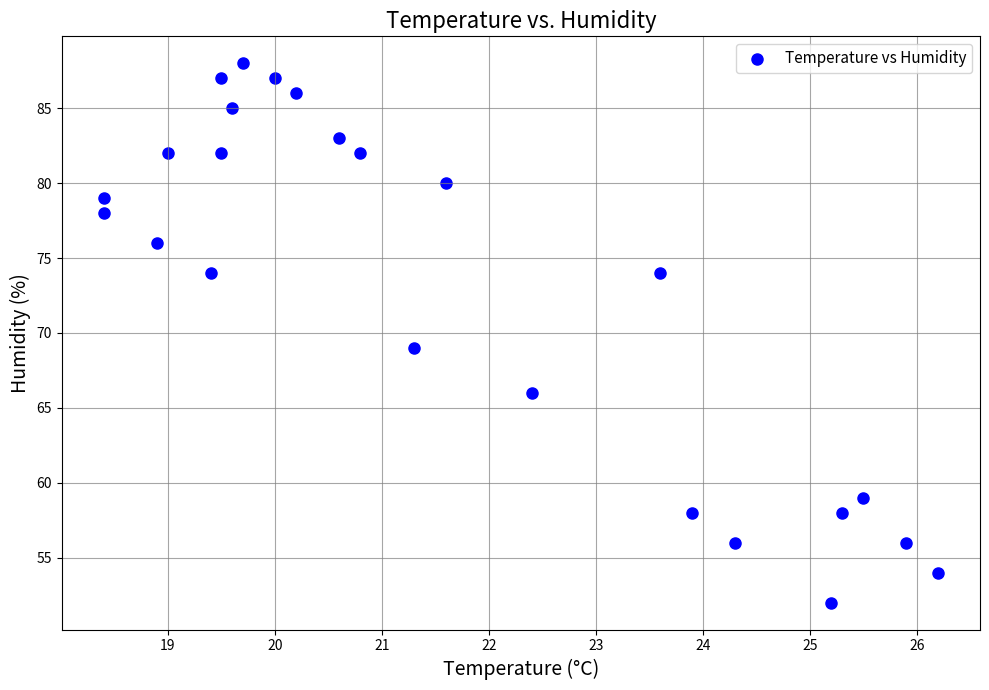

What Y value in the scatter plot is closest to 70?

69